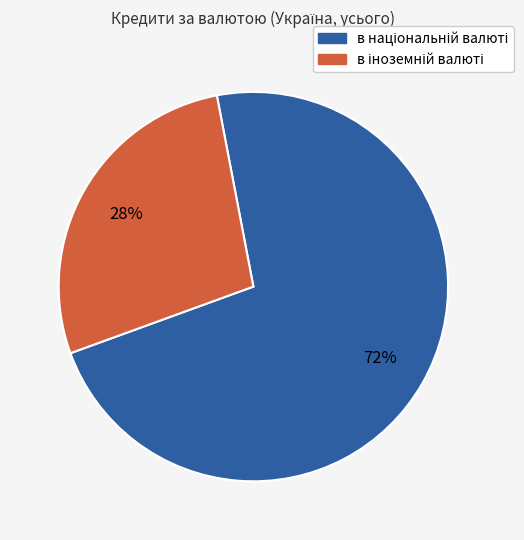

To the nearest percent, what is the average slice percentage?

50%